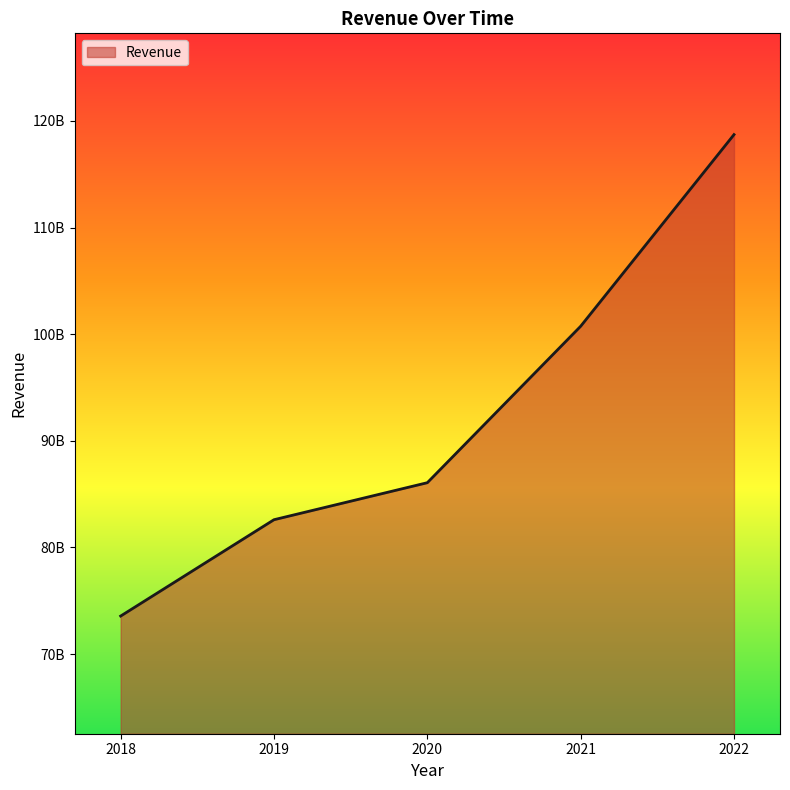

Does the chart display data point markers on the line(s)?

No